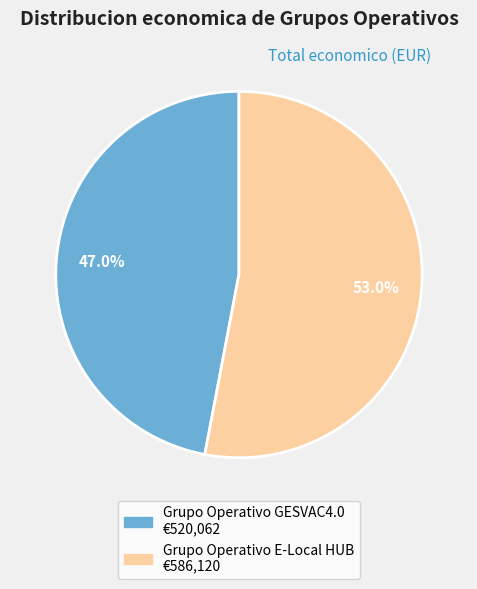

What is the ratio of the value at Grupo Operativo GESVAC4.0 to the value at Grupo Operativo E-Local HUB?

0.9